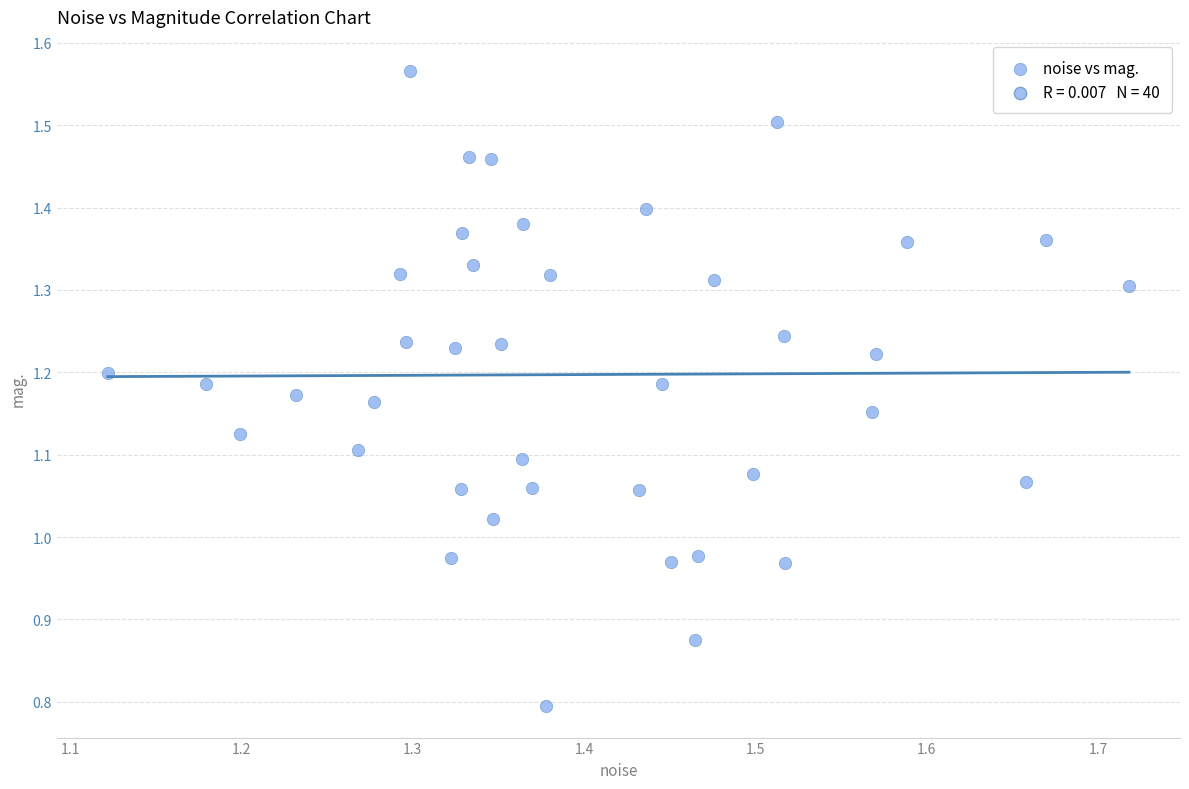

What is the range of Y values (max minus min)?

0.8